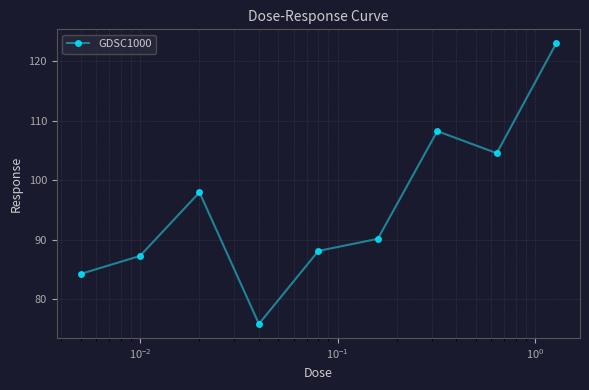

How many points are higher than both their immediate neighbors (excluding endpoints)?

2